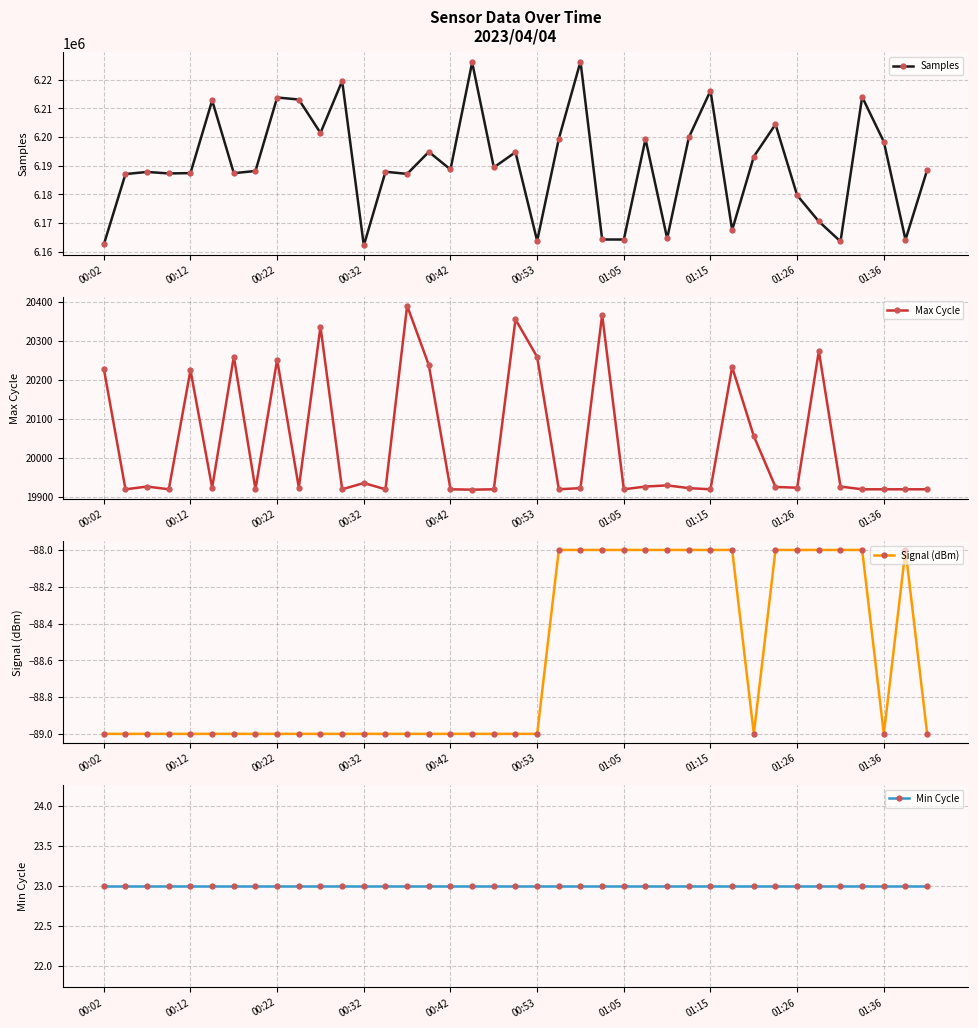

What is the value of the Min Cycle point at the 39th from the left?

23